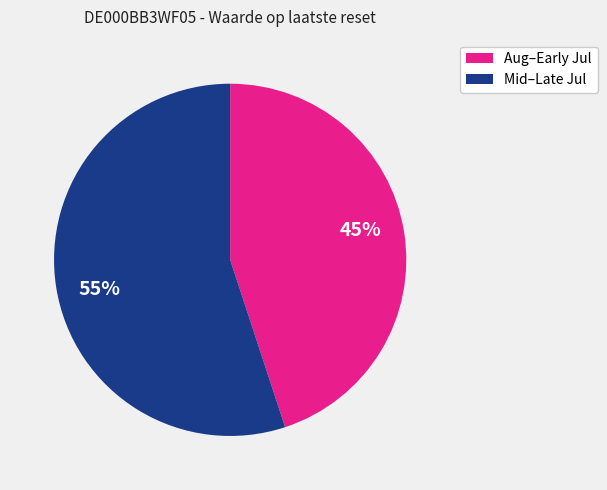

To the nearest percent, what is the average slice percentage?

50%